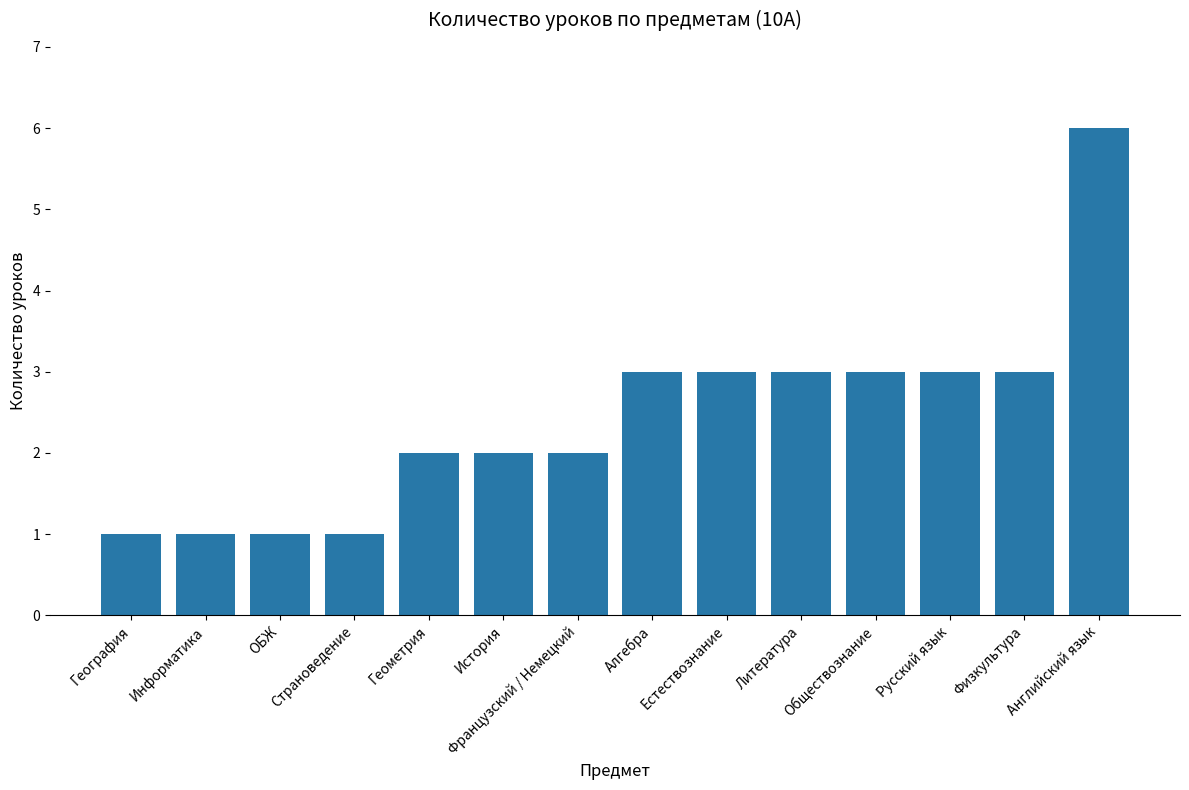

What is the ratio of the value at Русский язык to the value at Французский / Немецкий?

1.5